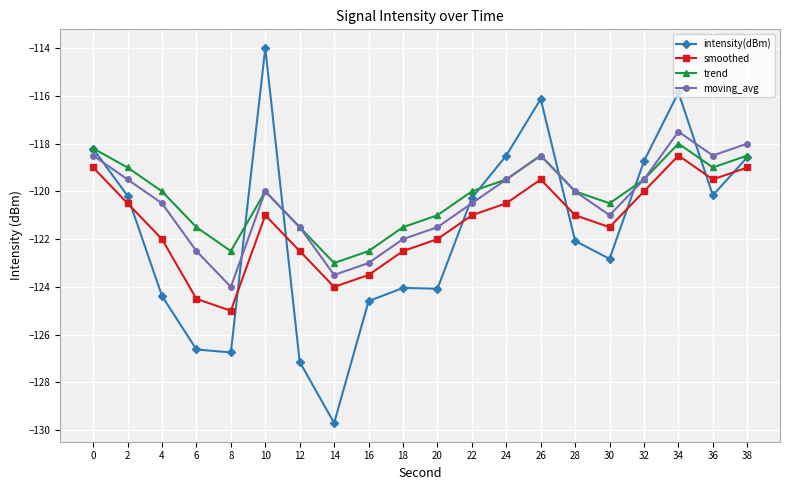

What is the spread (max minus min) of values at 20?

3.1